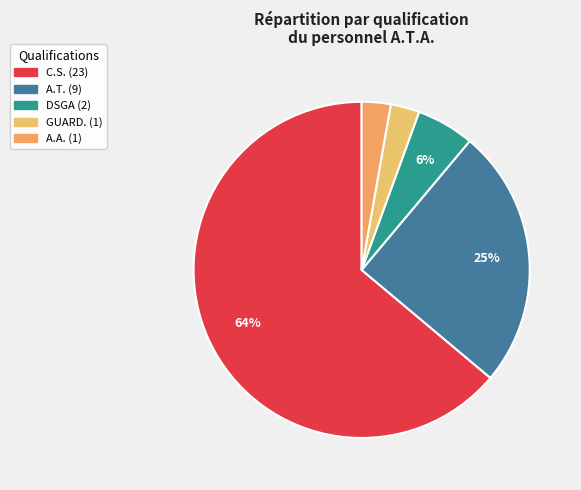

Is there any slice that represents more than half of the pie?

Yes